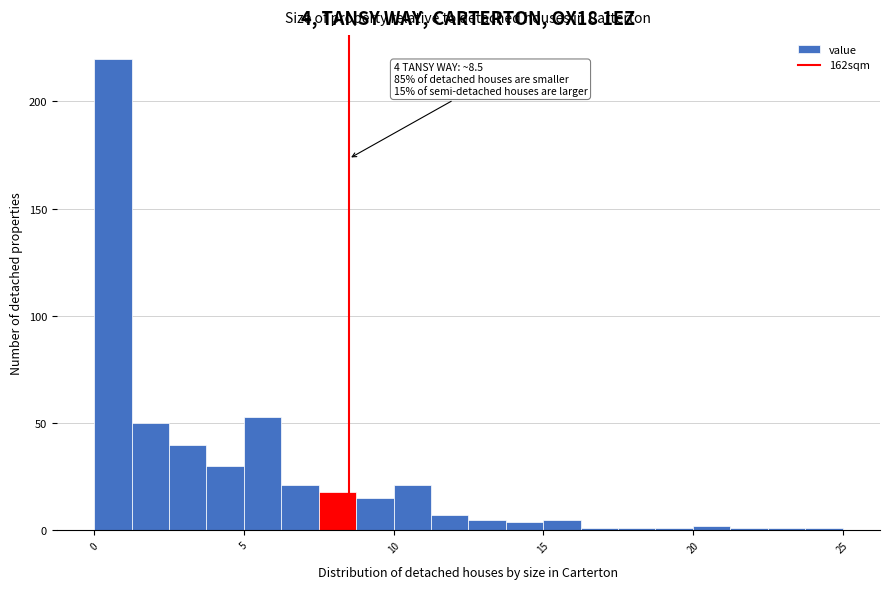

Around what value on the x-axis is the tallest bar? Give the approximate position of its centre, as read against the axis.

0.5